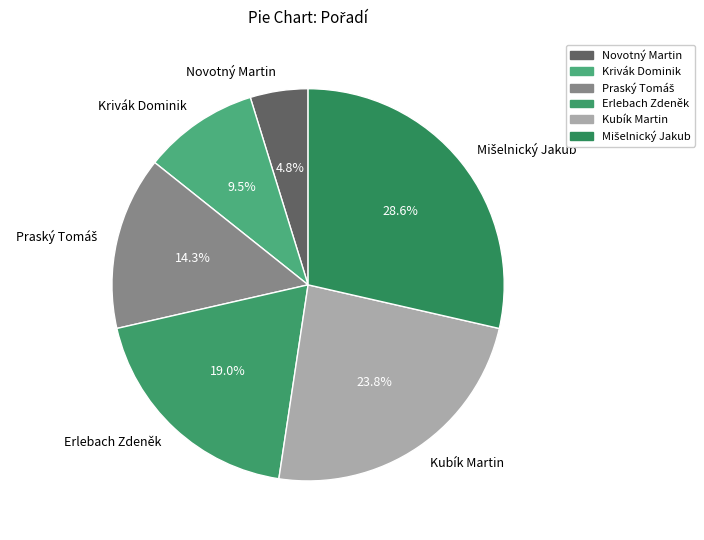

To the nearest percent, what percentage of the pie is Erlebach Zdeněk?

19%